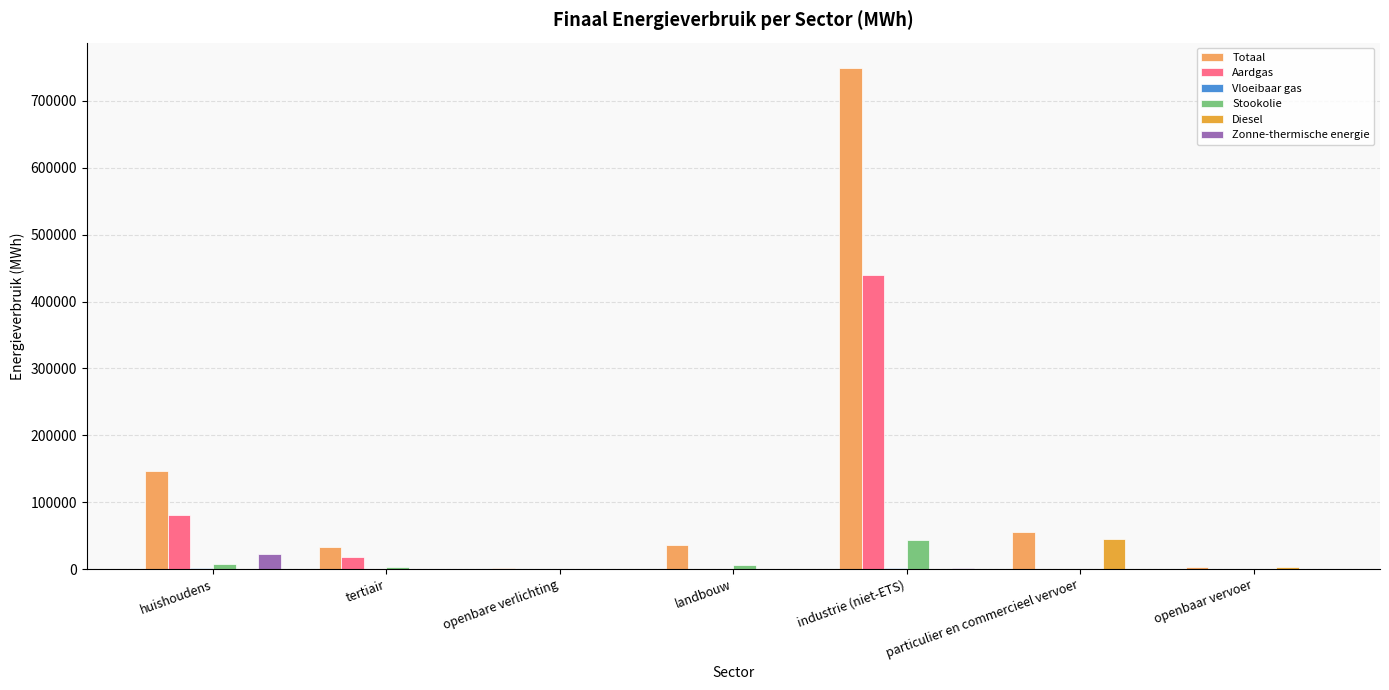

Which series has the largest range (max minus min)?

Totaal